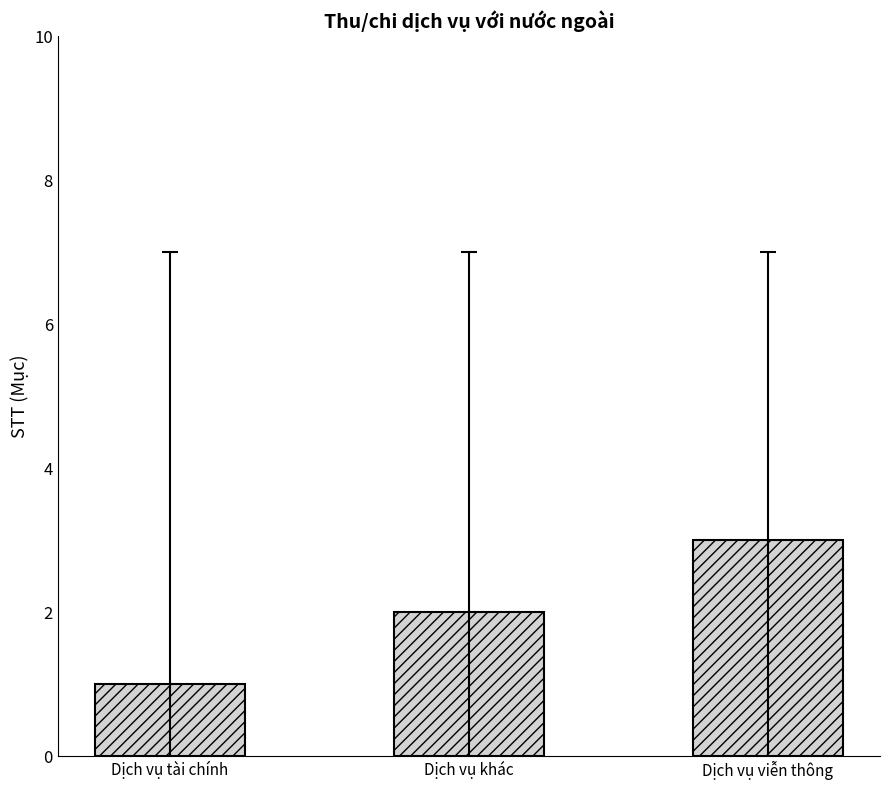

What is the label of the 2nd bar from the left?

Dịch vụ khác